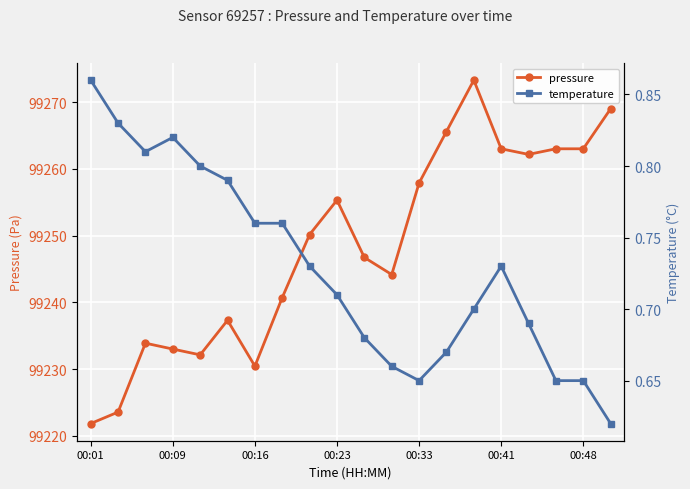

What is the minimum value for temperature?

0.6